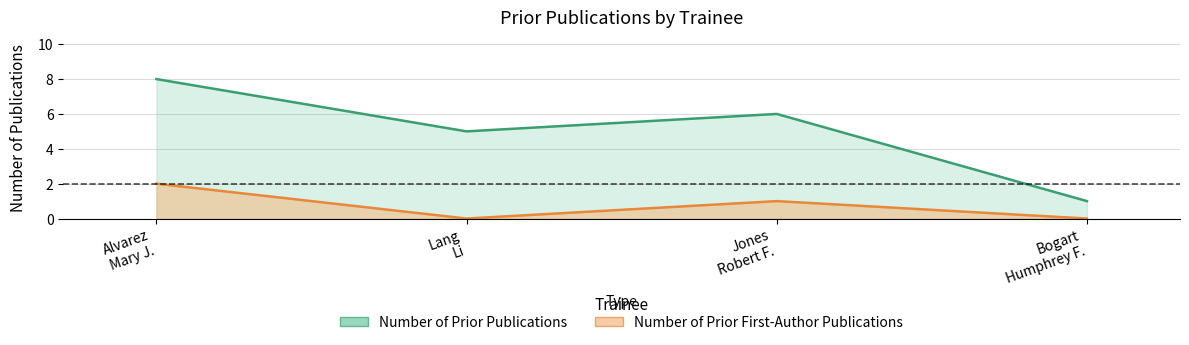

What is the label of the 3rd point from the right?

Lang Li